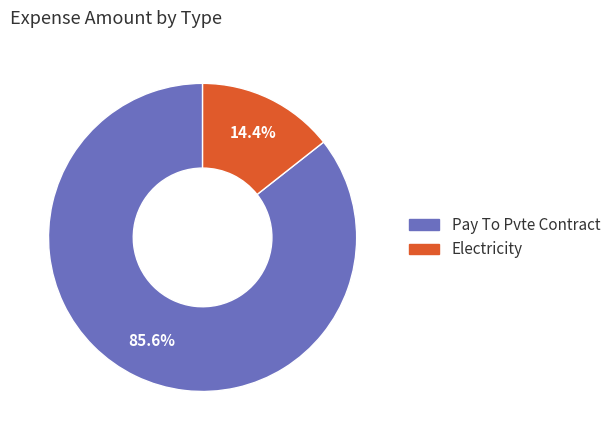

Rank the categories by value from highest to lowest.

Pay To Pvte Contract, Electricity